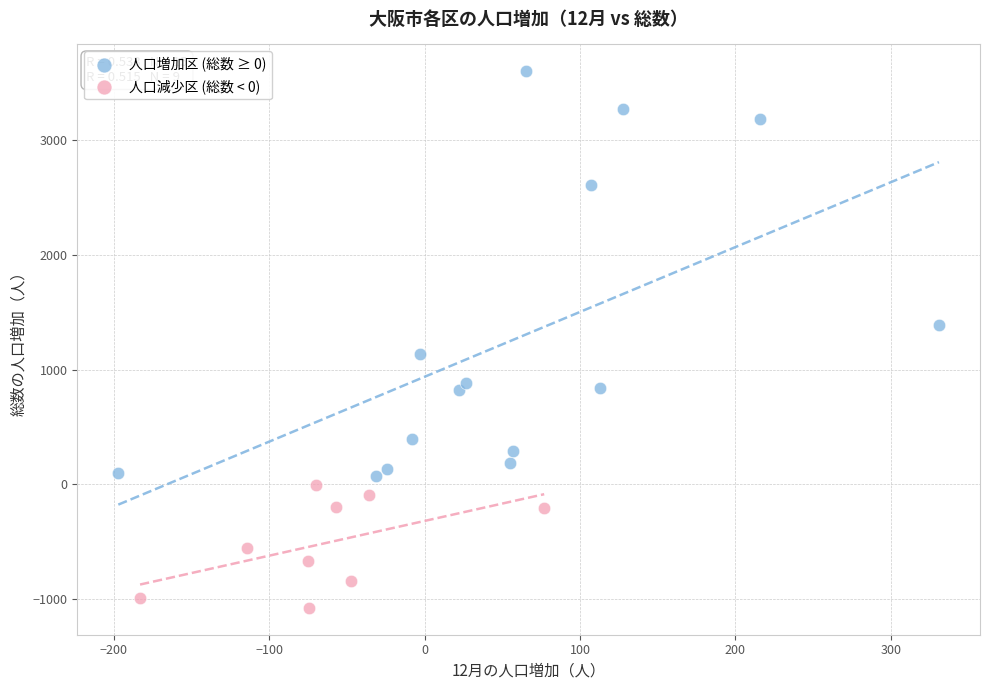

Which series has the largest Y range (max minus min)?

人口増加区 (総数 ≥ 0)